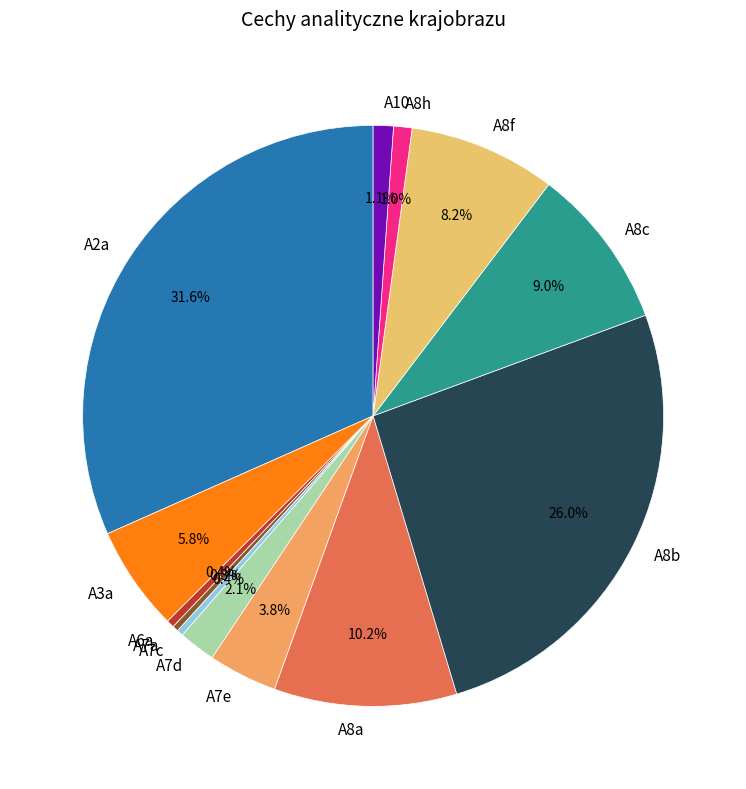

Between A10 and A6a, which is larger?

A10